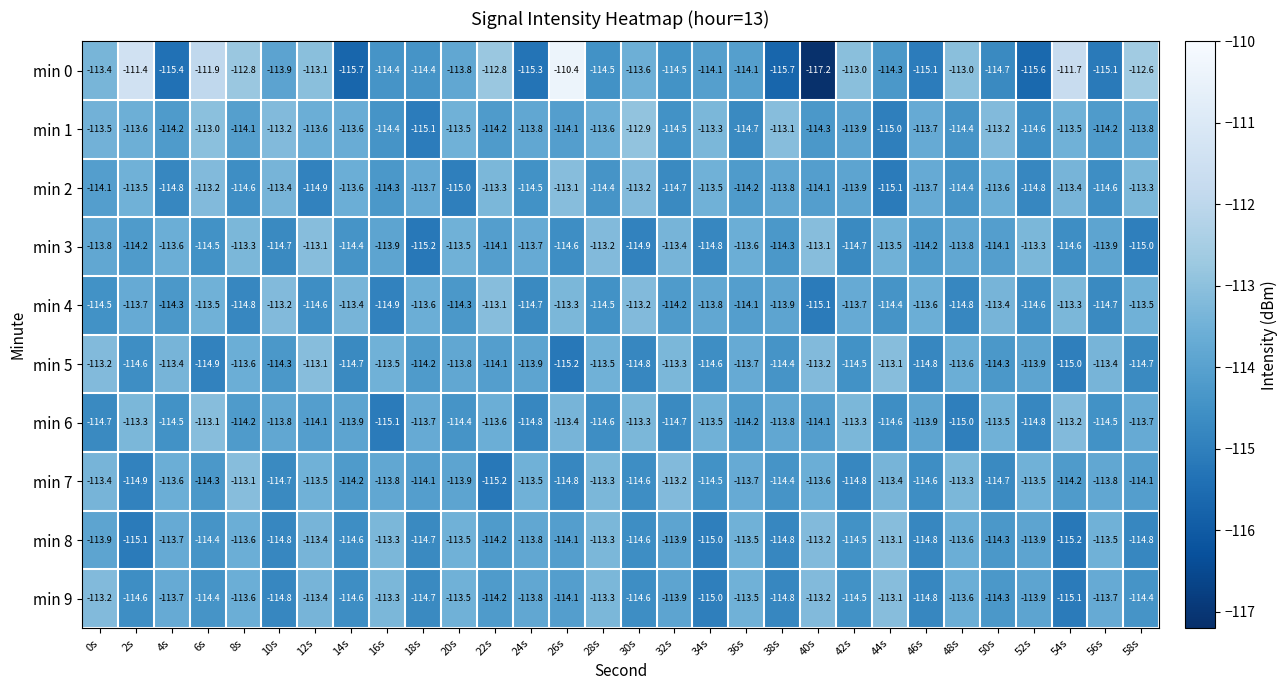

Which series has the largest range (max minus min)?

min 0